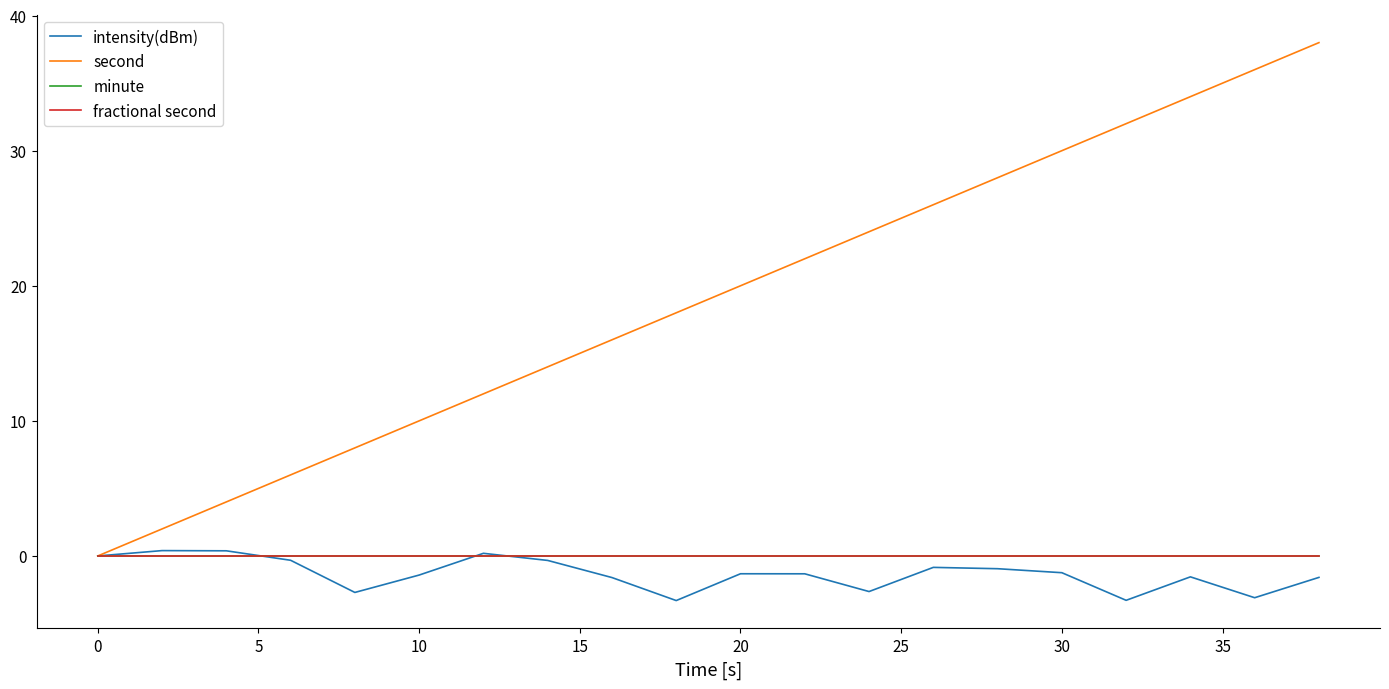

Reading right to left, extract all data points from this chart.

intensity(dBm): -1.6	-3.1	-1.5	-3.3	-1.2	-0.9	-0.8	-2.6	-1.3	-1.3	-3.3	-1.6	-0.3	0.2	-1.4	-2.7	-0.3	0.4	0.4	0.0
second: 38.0	36.0	34.0	32.0	30.0	28.0	26.0	24.0	22.0	20.0	18.0	16.0	14.0	12.0	10.0	8.0	6.0	4.0	2.0	0.0
minute: 0.0	0.0	0.0	0.0	0.0	0.0	0.0	0.0	0.0	0.0	0.0	0.0	0.0	0.0	0.0	0.0	0.0	0.0	0.0	0.0
fractional second: 0.0	0.0	0.0	0.0	0.0	0.0	0.0	0.0	0.0	0.0	0.0	0.0	0.0	0.0	0.0	0.0	0.0	0.0	0.0	0.0